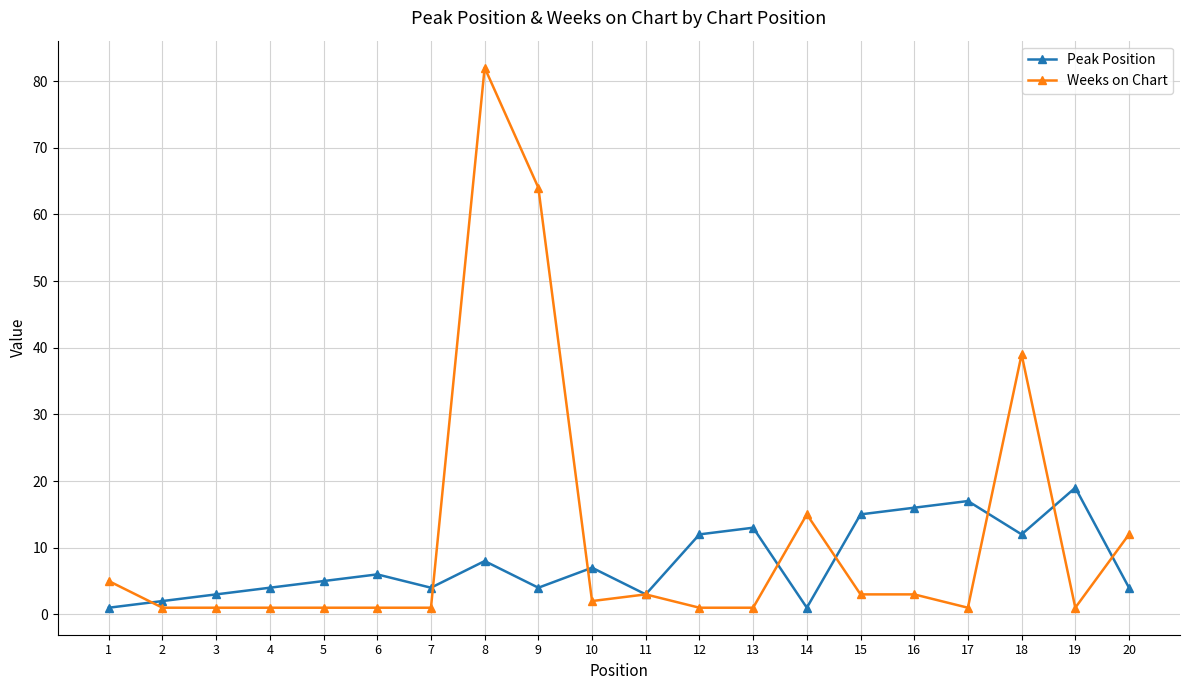

At 20, list the series in order from largest to smallest.

Weeks on Chart, Peak Position